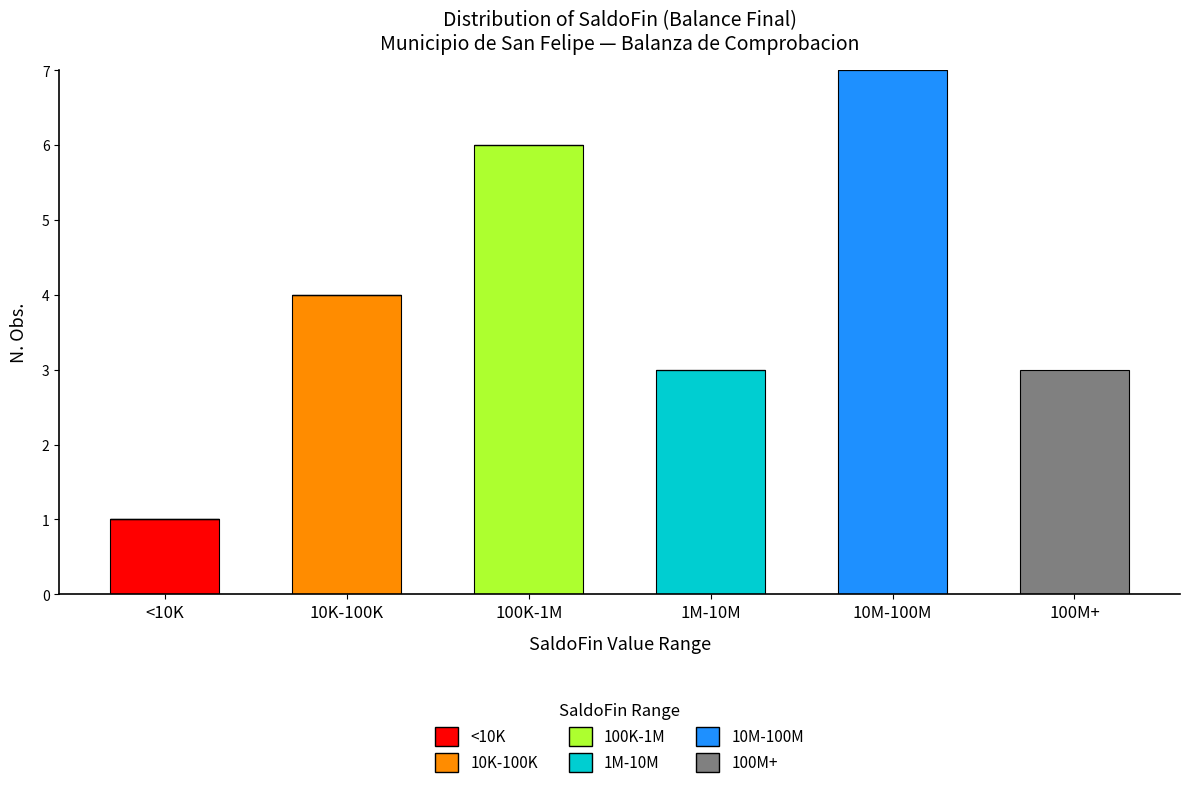

Which category has the highest value in the <10K series?

<10K